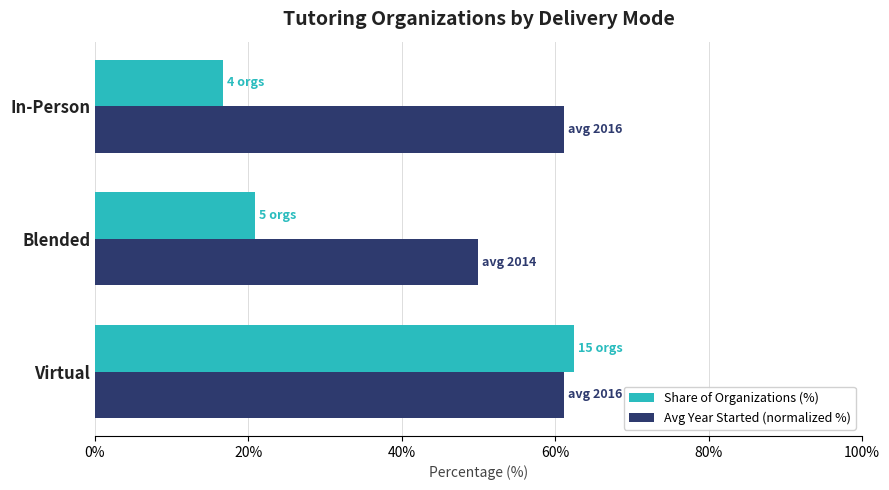

Is it true that Share of Organizations (%) equals 62.5 at Virtual?

True